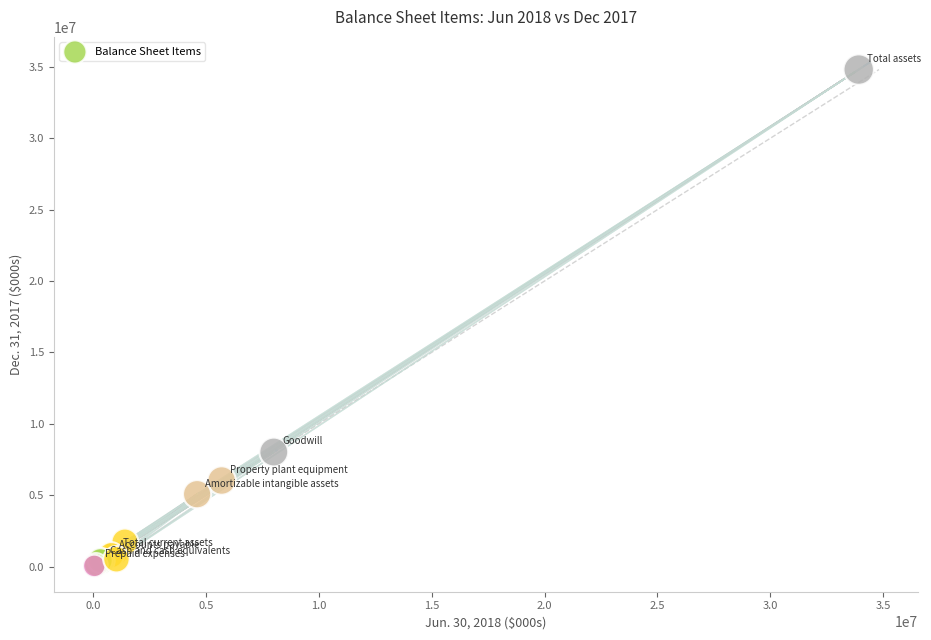

What Y value in the scatter plot is closest to 17406167?

8019861